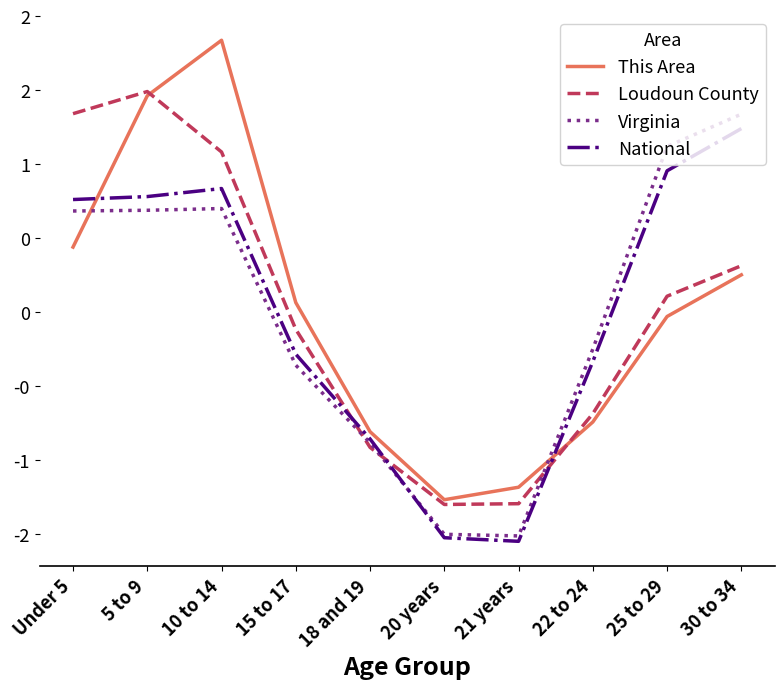

What value does the This Area series have at 20 years?

-1.3